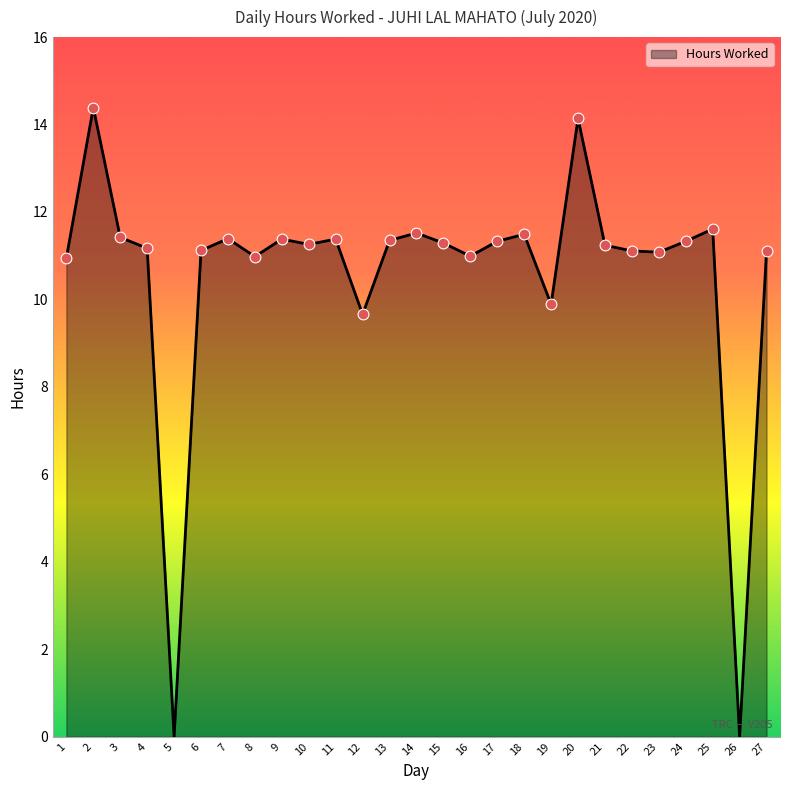

What is the change in value from 1 to 15?

+0.3